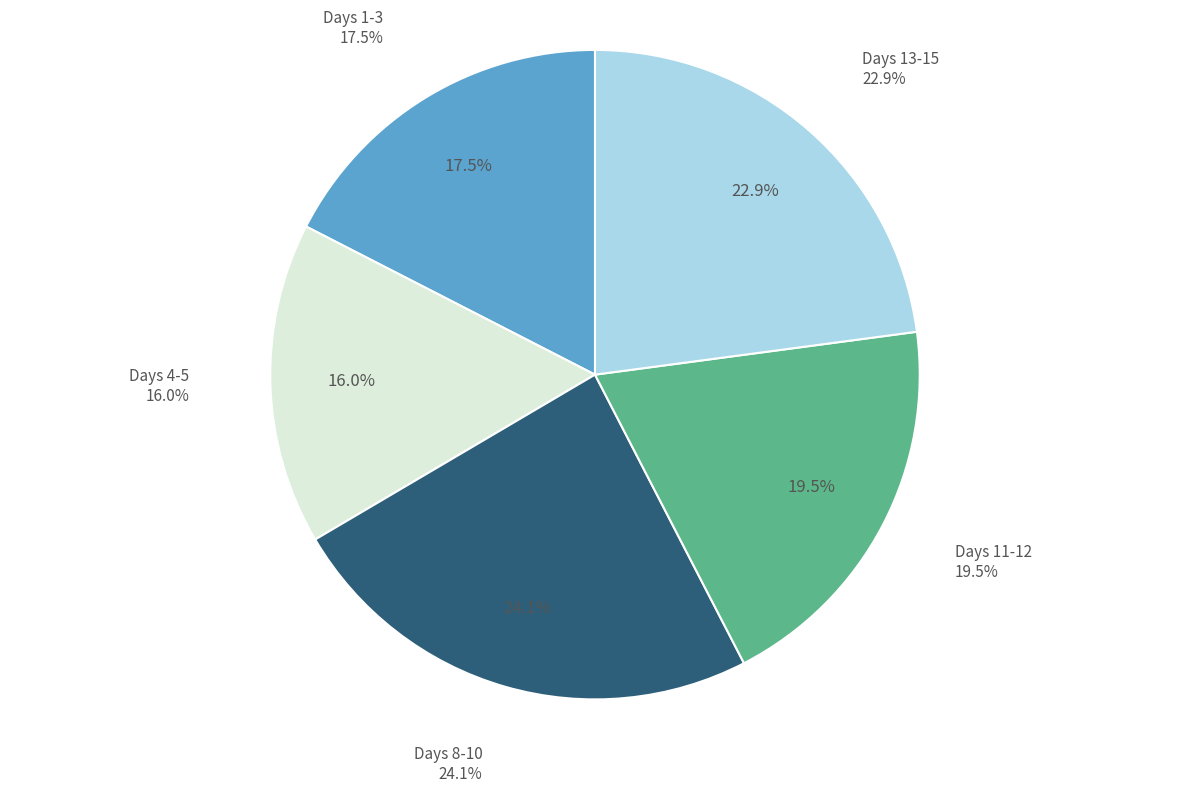

The Day 5 slice represents 1% of the pie. True or false?

False